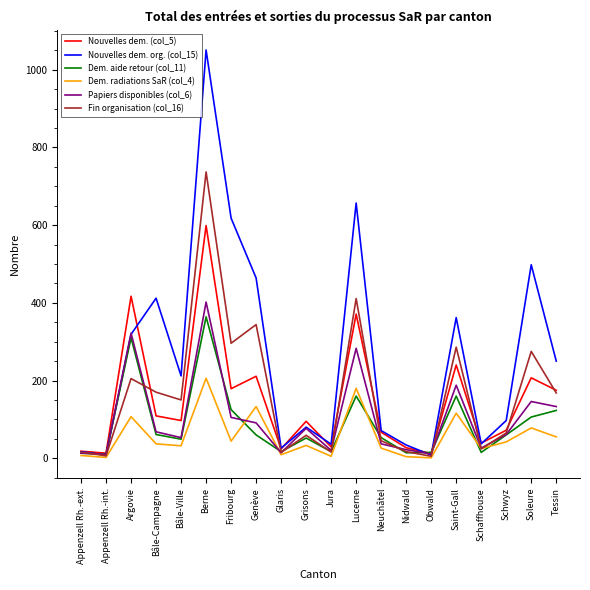

After their last crossing, which series has the higher values: Fin organisation (col_16) or Papiers disponibles (col_6)?

Fin organisation (col_16)